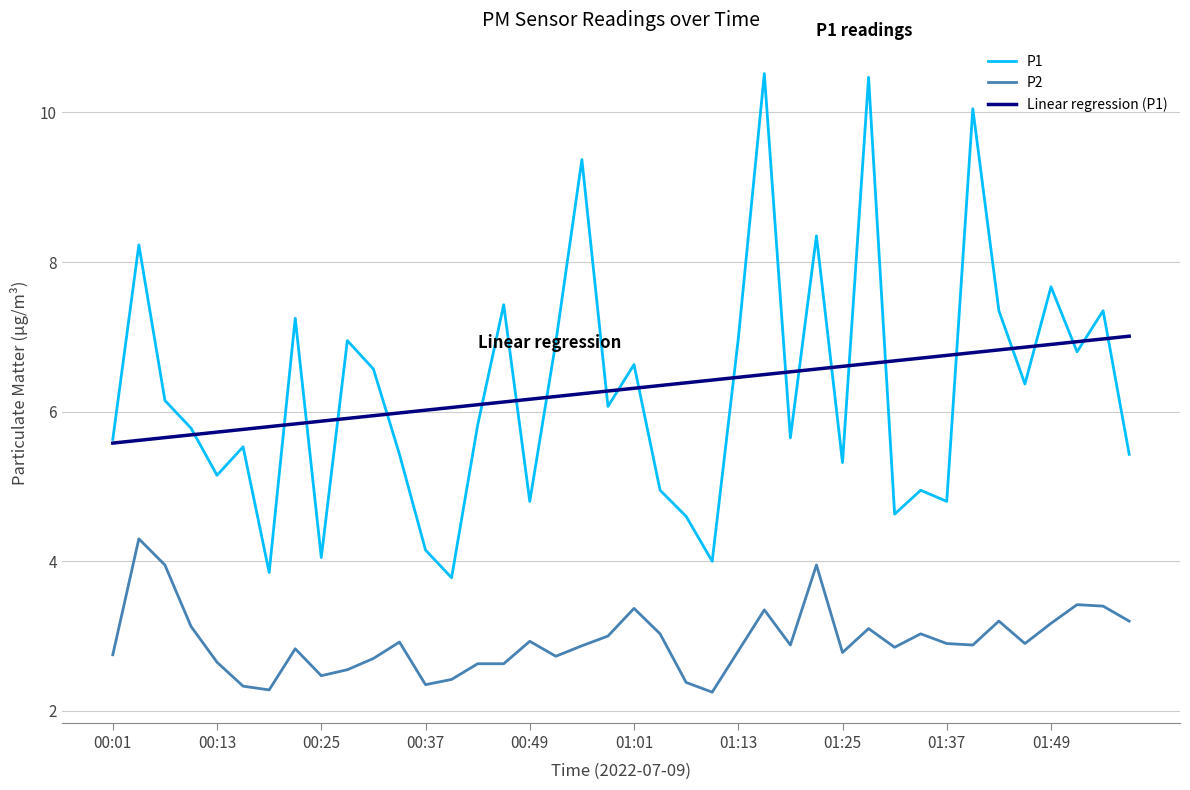

Which series has the widest spread of values?

P1